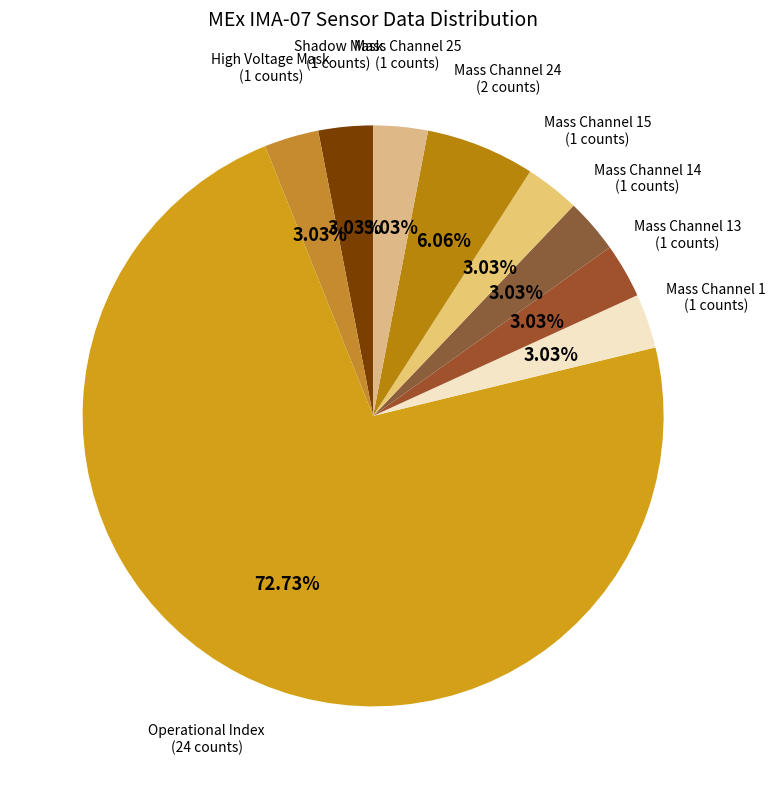

How many slices are in this pie chart?

9